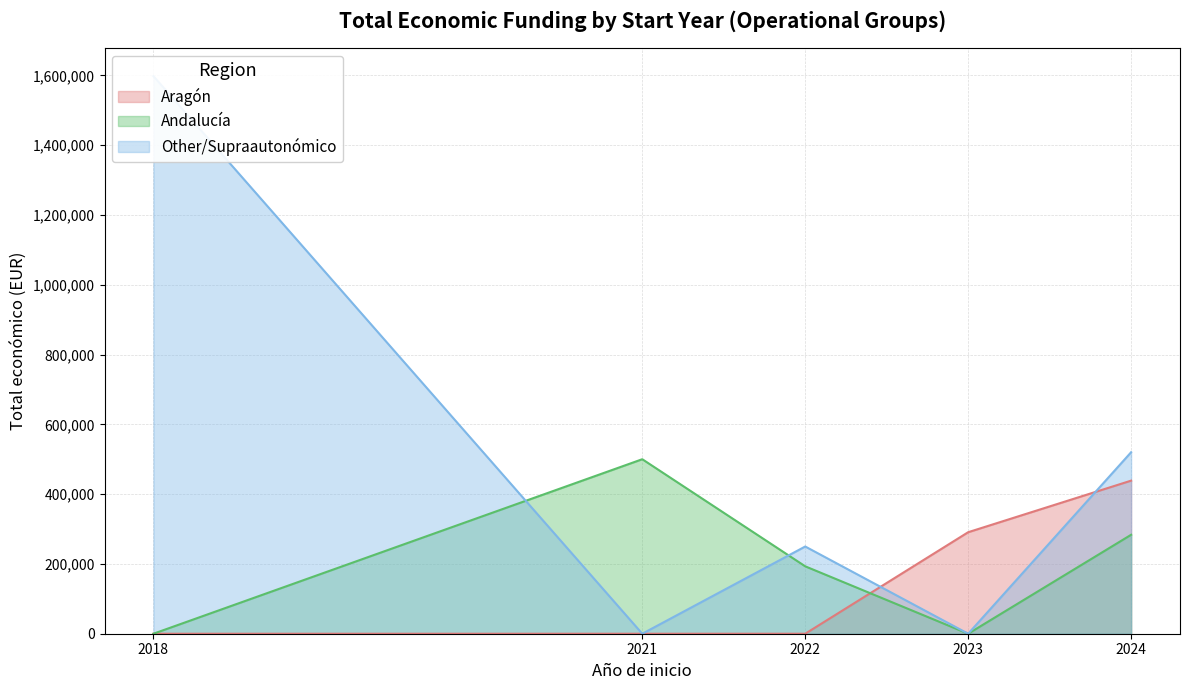

What is the maximum value for Aragón?

438658